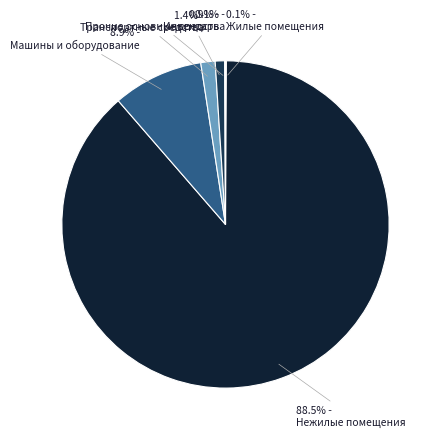

Does any single category account for the majority?

Yes